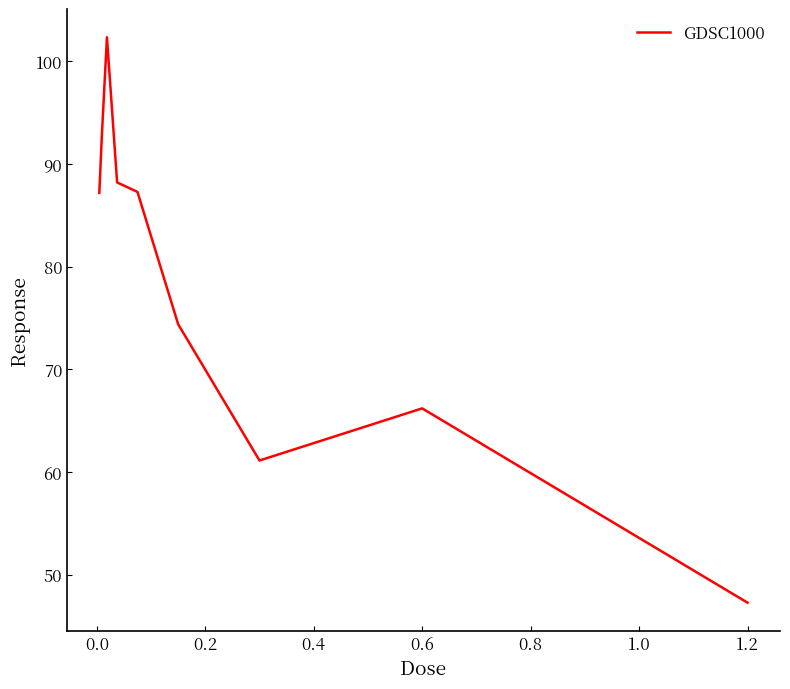

What is the maximum value shown in the chart?

102.3